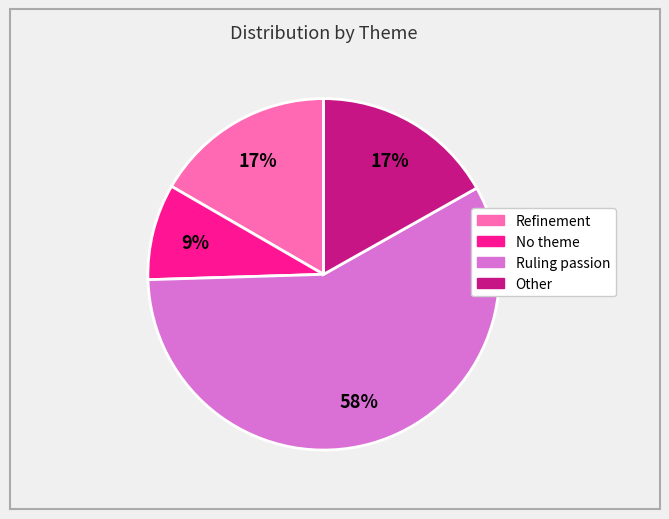

Is there a majority slice in this chart?

Yes